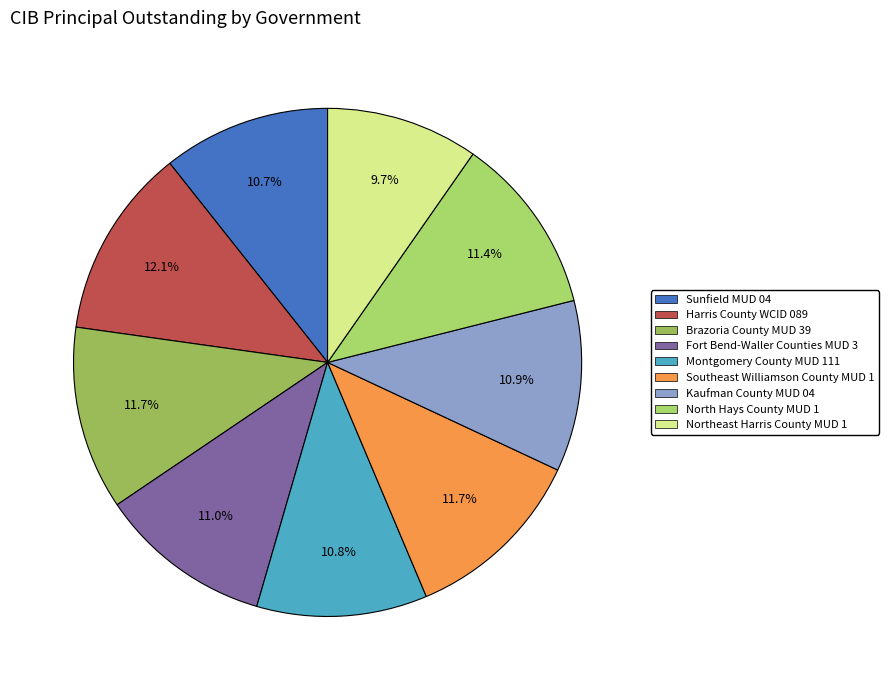

Count the number of slices in the pie.

9